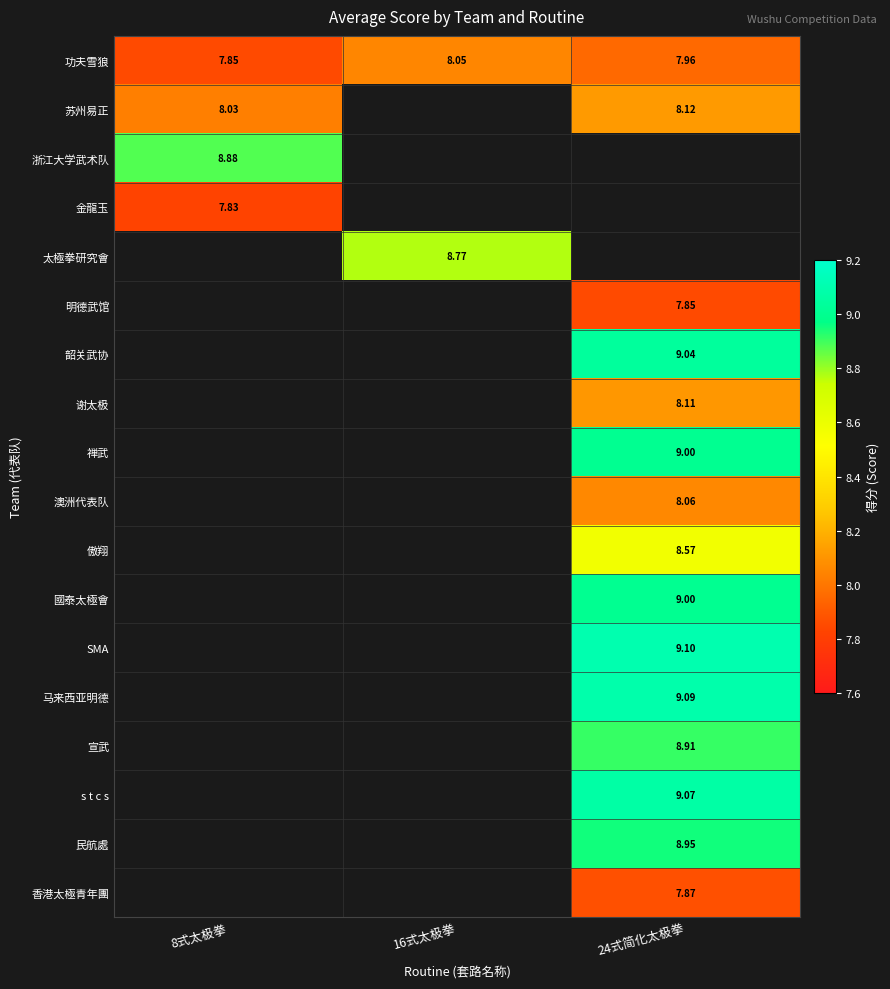

The value of SMA at 24式简化太极拳 is 14.8. True or false?

False